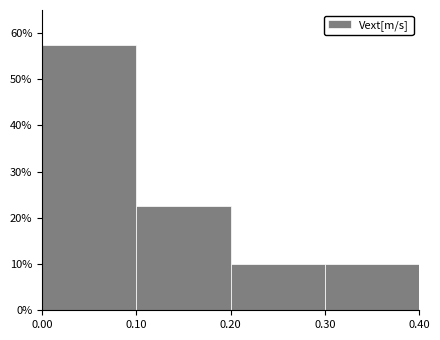

Reading left to right, transcribe this chart: for each bar, give the range it covers on the x-axis and its height. The values are not printed on the chart, so give them approximately, as read against the axis.

0.00 to 0.10: 58
0.10 to 0.20: 23
0.20 to 0.30: 10
0.30 to 0.40: 10